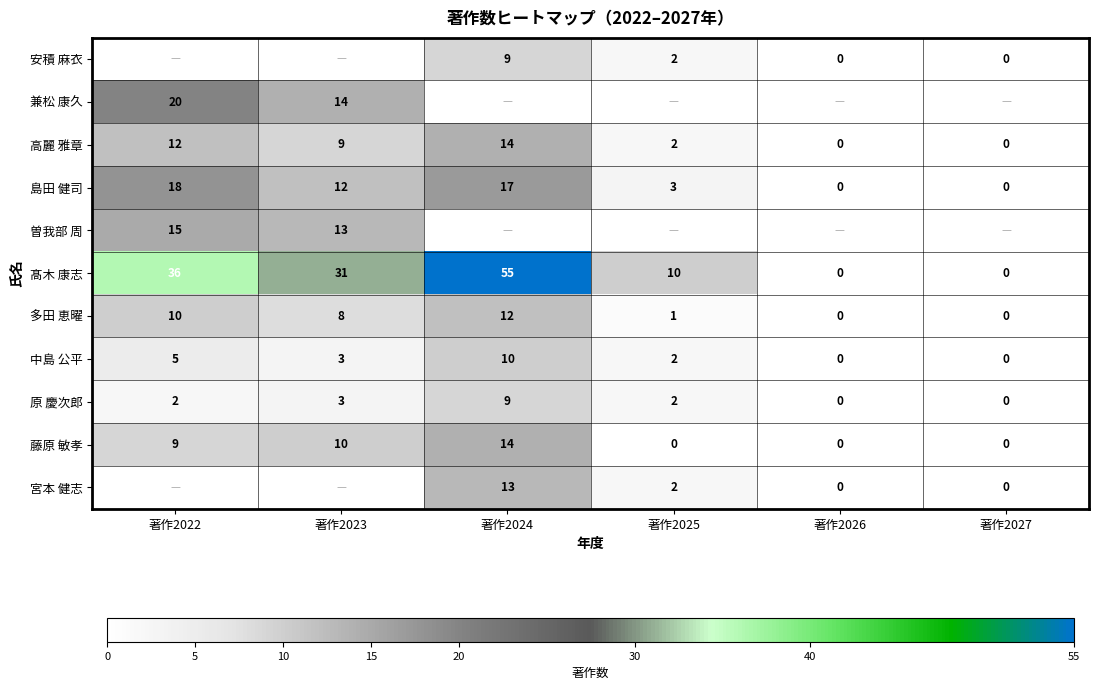

Is the value of 多田 恵曜 at 著作2022 greater than the value of 島田 健司 at 著作2022?

No